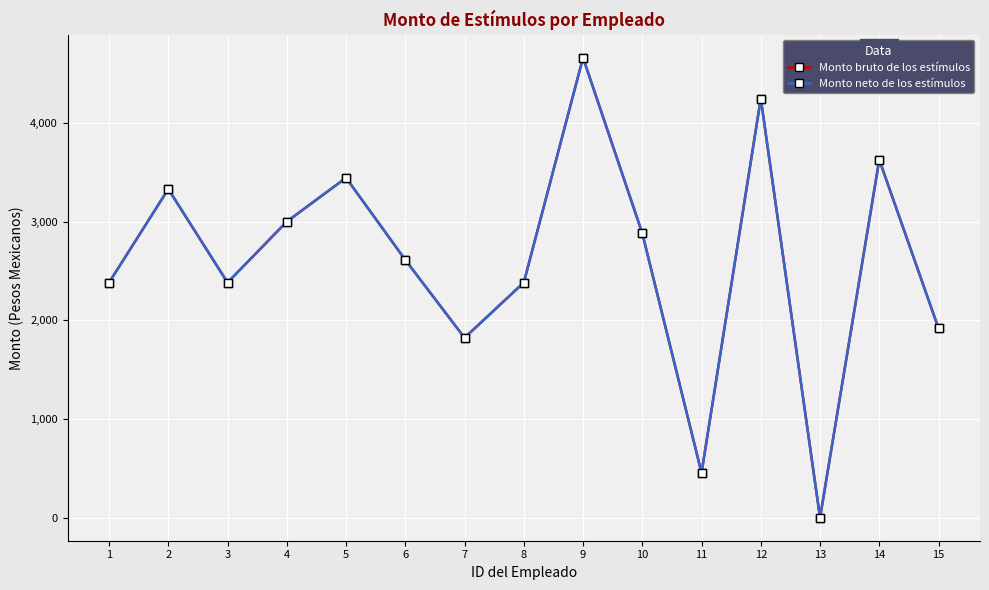

Reading left to right, list all the values displayed in this chart.

Monto bruto de los estímulos: 2382.2	3329.4	2382.2	2999.4	3443.4	2611.8	1822.4	2382.2	4660.2	2881.1	454.6	4246.1	0.0	3626.1	1918.0
Monto neto de los estímulos: 2382.2	3329.4	2382.2	2999.4	3443.4	2611.8	1822.4	2382.2	4660.2	2881.1	454.6	4246.1	0.0	3626.1	1918.0